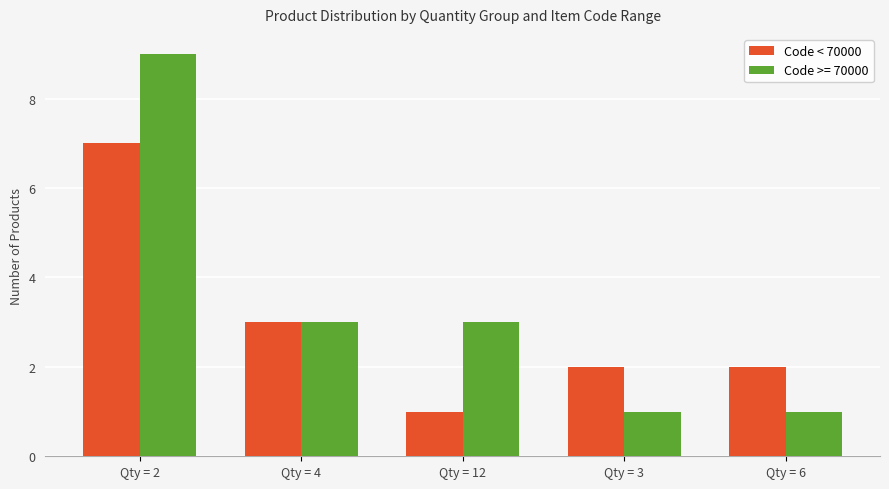

Is it true that Code < 70000 equals 2 at Qty = 6?

True